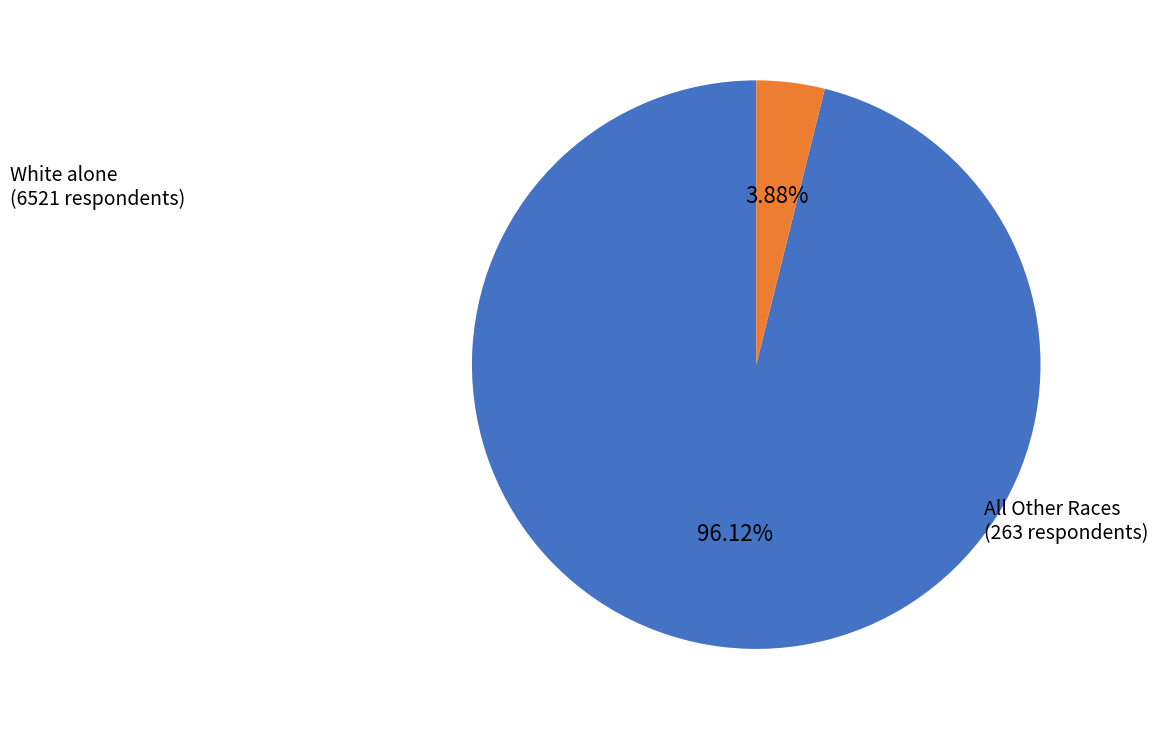

Does any single category account for the majority?

Yes